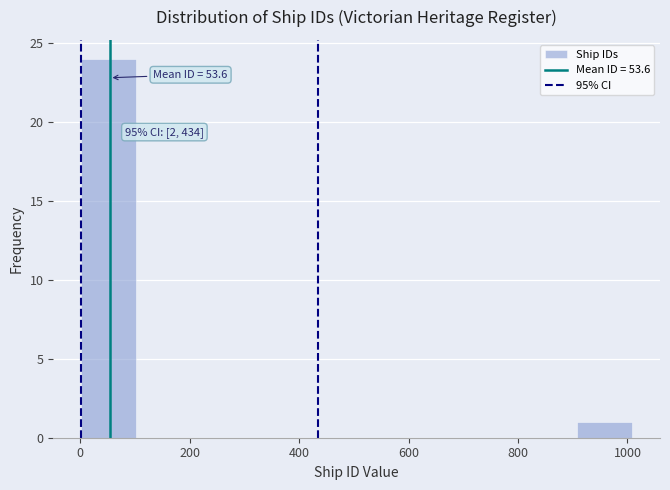

Over which range of the x-axis is the bar tallest?

0 to 100